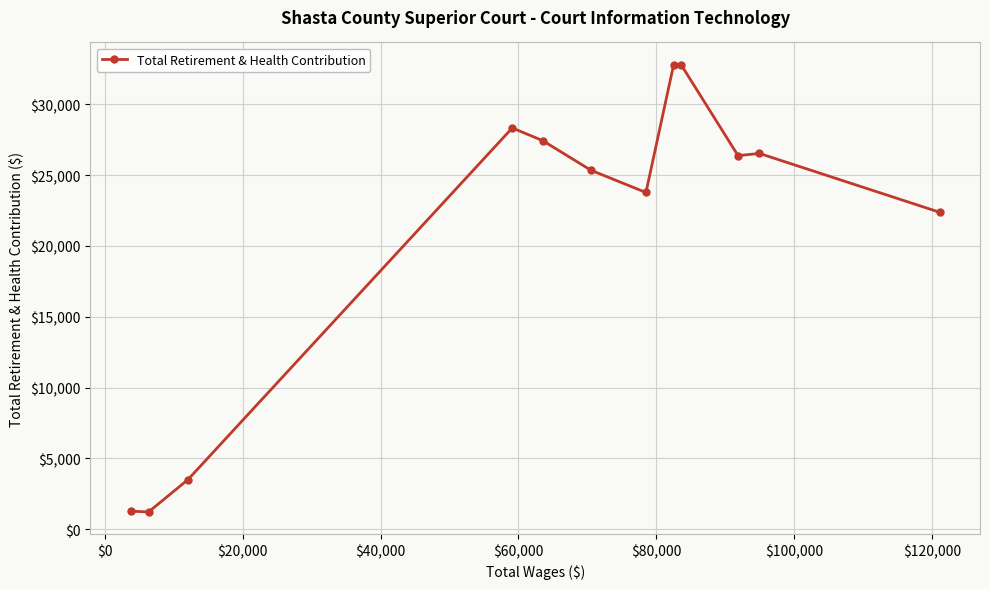

What is the smallest value displayed?

1217